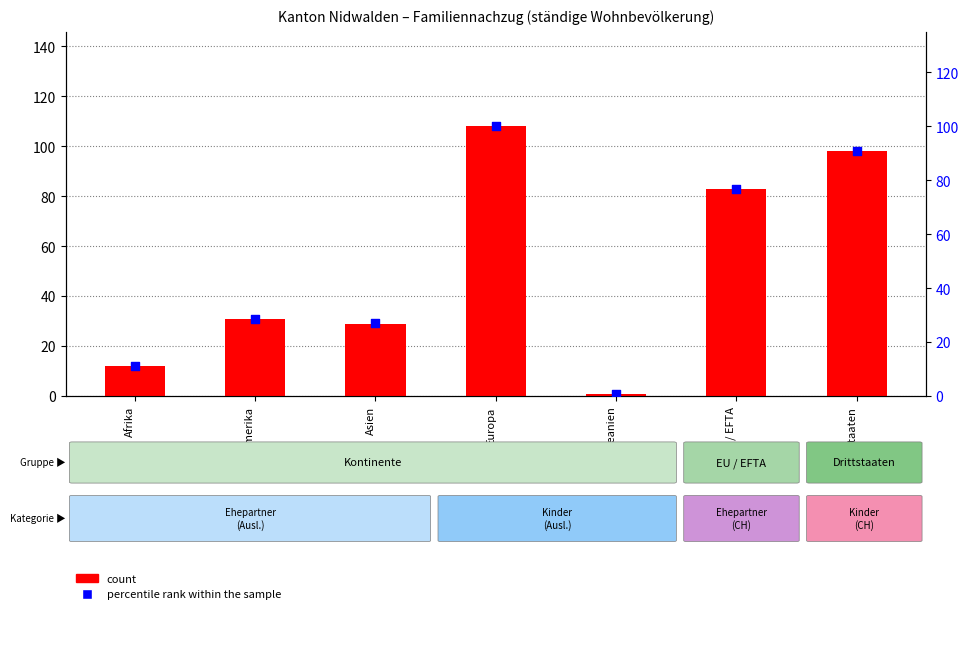

Is the value of percentile rank within the sample at EU / EFTA greater than the value of count at Europa?

No